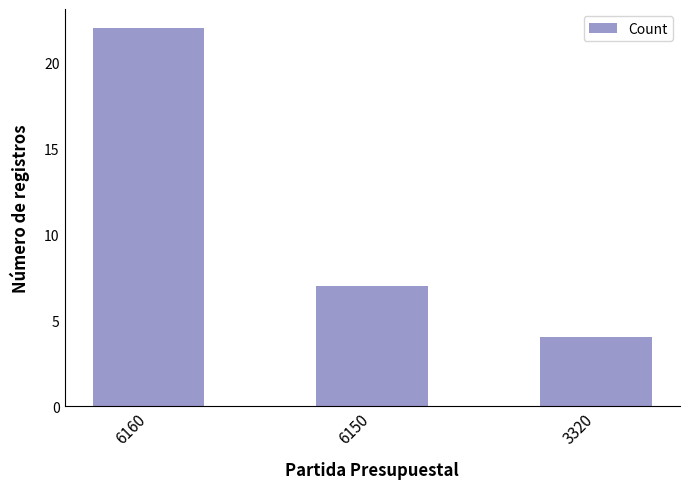

How many distinct data groups are displayed?

1